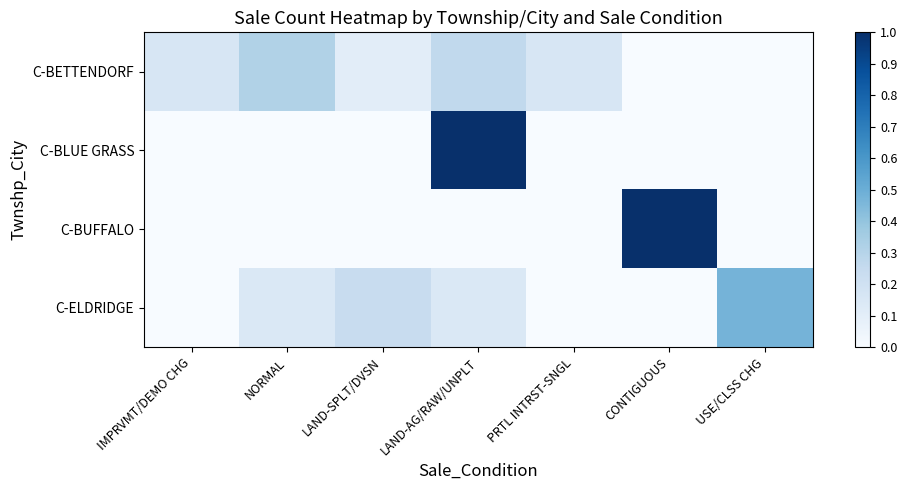

Which label corresponds to the largest value in the chart?

LAND-AG/RAW/UNPLT